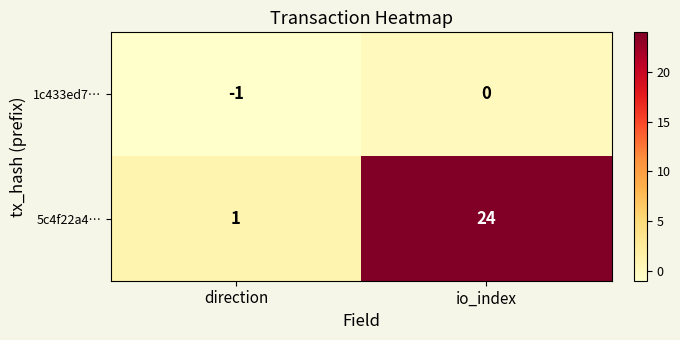

Rank the series by their maximum value, from highest to lowest.

5c4f22a4…, 1c433ed7…